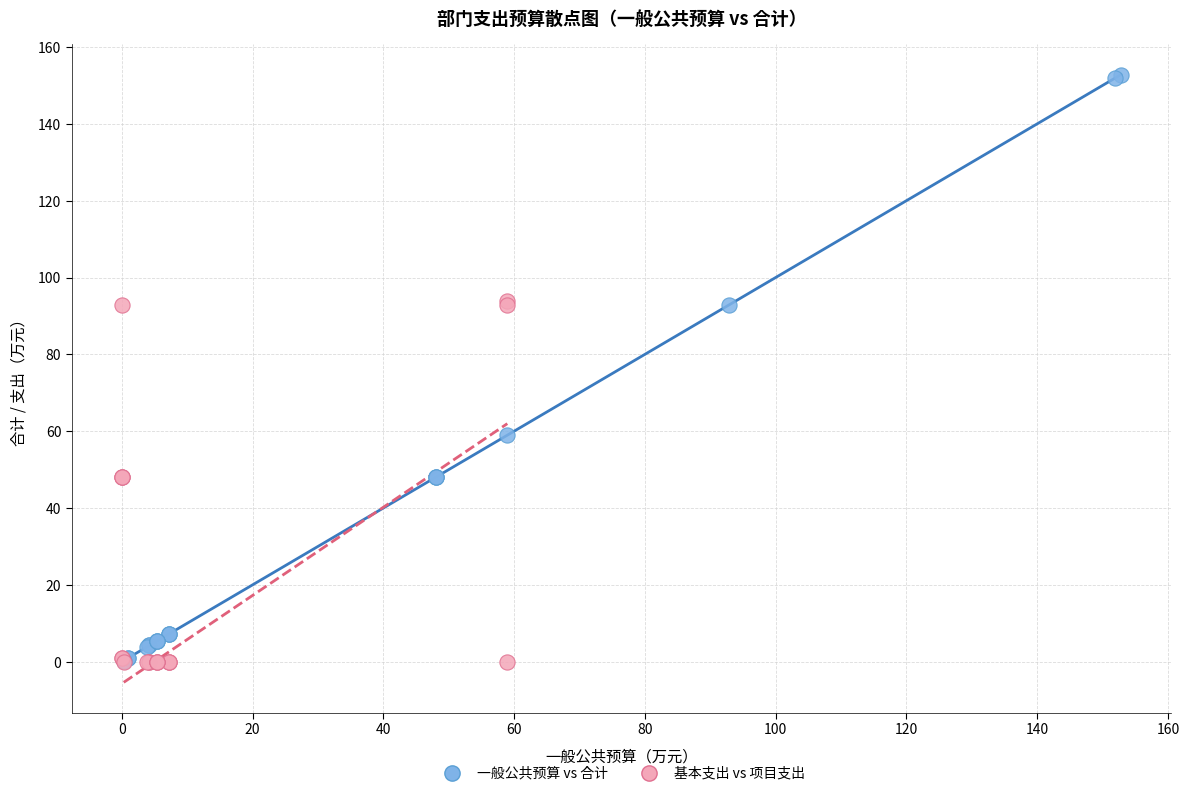

Which series reaches the maximum Y coordinate?

一般公共预算 vs 合计